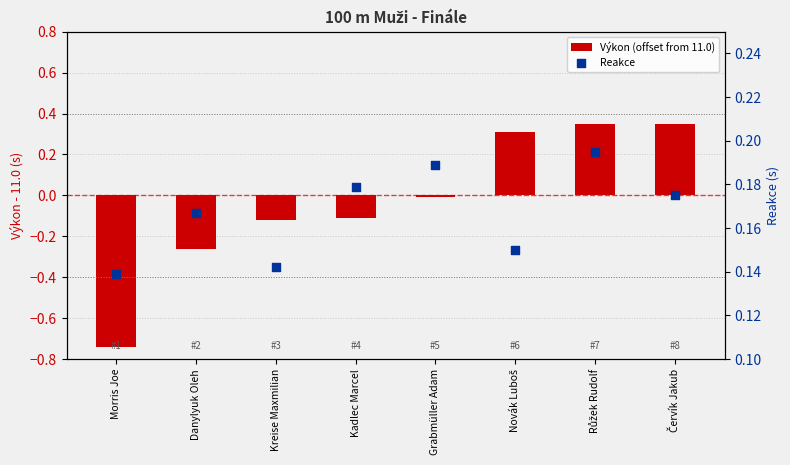

What are all the series names shown in the legend?

Výkon (offset from 11.0), Reakce